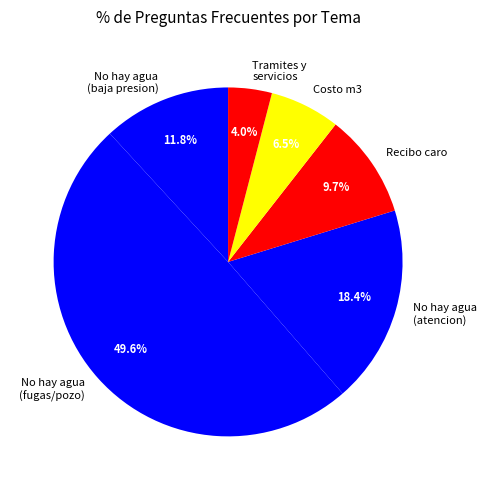

Which has a higher value, No hay agua (atencion) or No hay agua (baja presion)?

No hay agua (atencion)